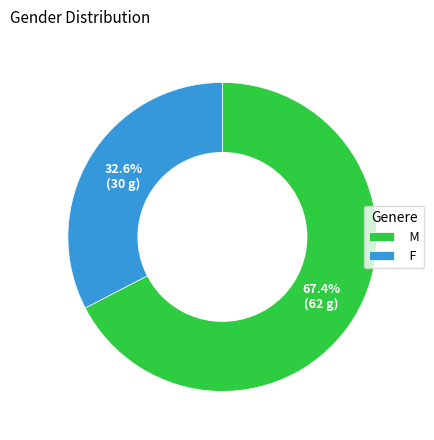

Is it true that F is 33% of the pie?

True